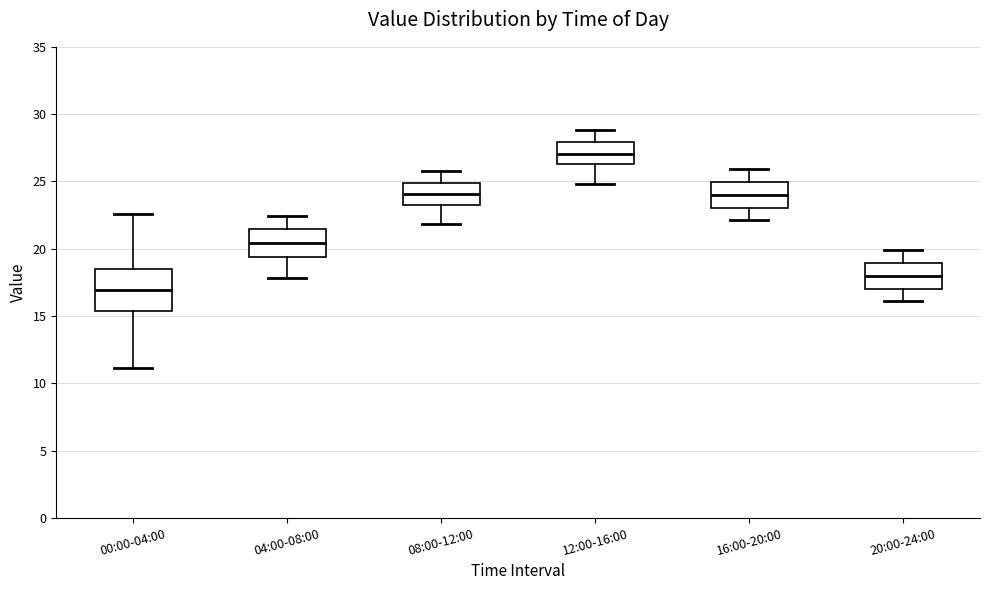

Reading left to right, read every box against the y-axis: the position of its median line, the range the box covers, and the ends of its whiskers. The values are not printed on the chart, so give them approximately, as read against the axis.

00:00-04:00: median 17.0, box 15.5 to 18.5, whiskers 11.0 to 22.5
04:00-08:00: median 20.5, box 19.5 to 21.5, whiskers 18.0 to 22.5
08:00-12:00: median 24.0, box 23.5 to 25.0, whiskers 22.0 to 26.0
12:00-16:00: median 27.0, box 26.5 to 28.0, whiskers 25.0 to 29.0
16:00-20:00: median 24.0, box 23.0 to 25.0, whiskers 22.0 to 26.0
20:00-24:00: median 18.0, box 17.0 to 19.0, whiskers 16.0 to 20.0